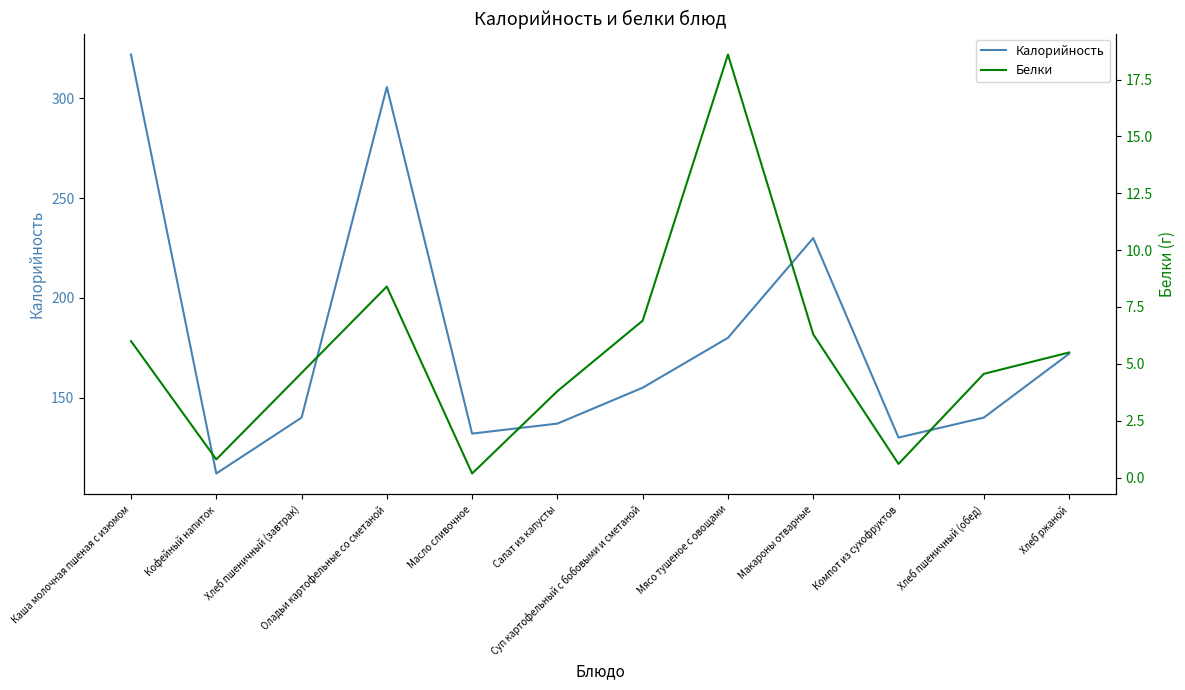

Reading left to right, extract all data points from this chart.

Калорийность: 322.0	112.0	140.0	305.7	132.0	137.0	155.0	180.0	230.0	130.0	140.0	172.0
Белки: 6.0	0.8	4.6	8.4	0.2	3.8	6.9	18.6	6.3	0.6	4.6	5.5